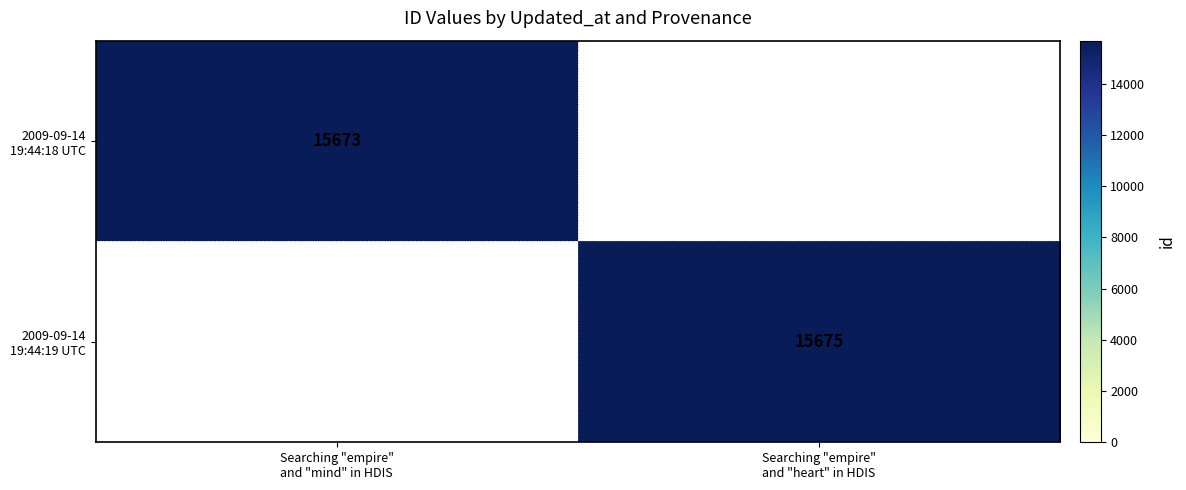

Is the value of 2009-09-14 19:44:18 UTC at Searching "empire" and "mind" in HDIS greater than the value of 2009-09-14 19:44:19 UTC at Searching "empire" and "heart" in HDIS?

No